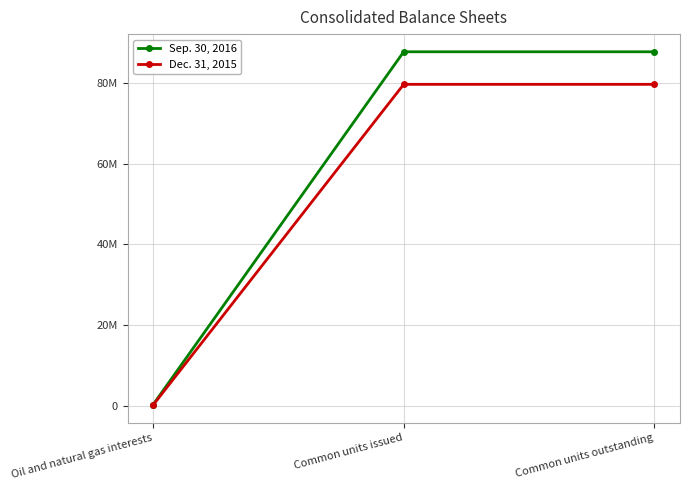

Rank the series at Common units outstanding from lowest to highest value.

Dec. 31, 2015, Sep. 30, 2016